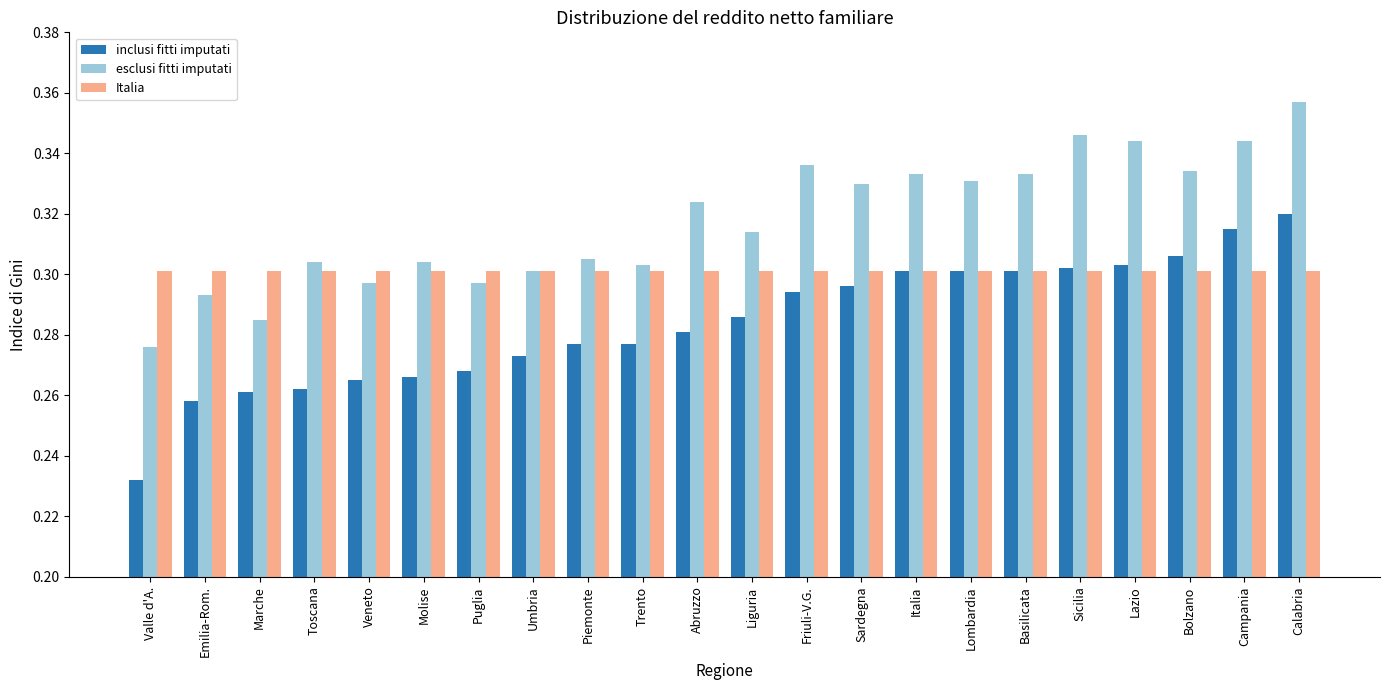

Count the number of data series in this chart.

3